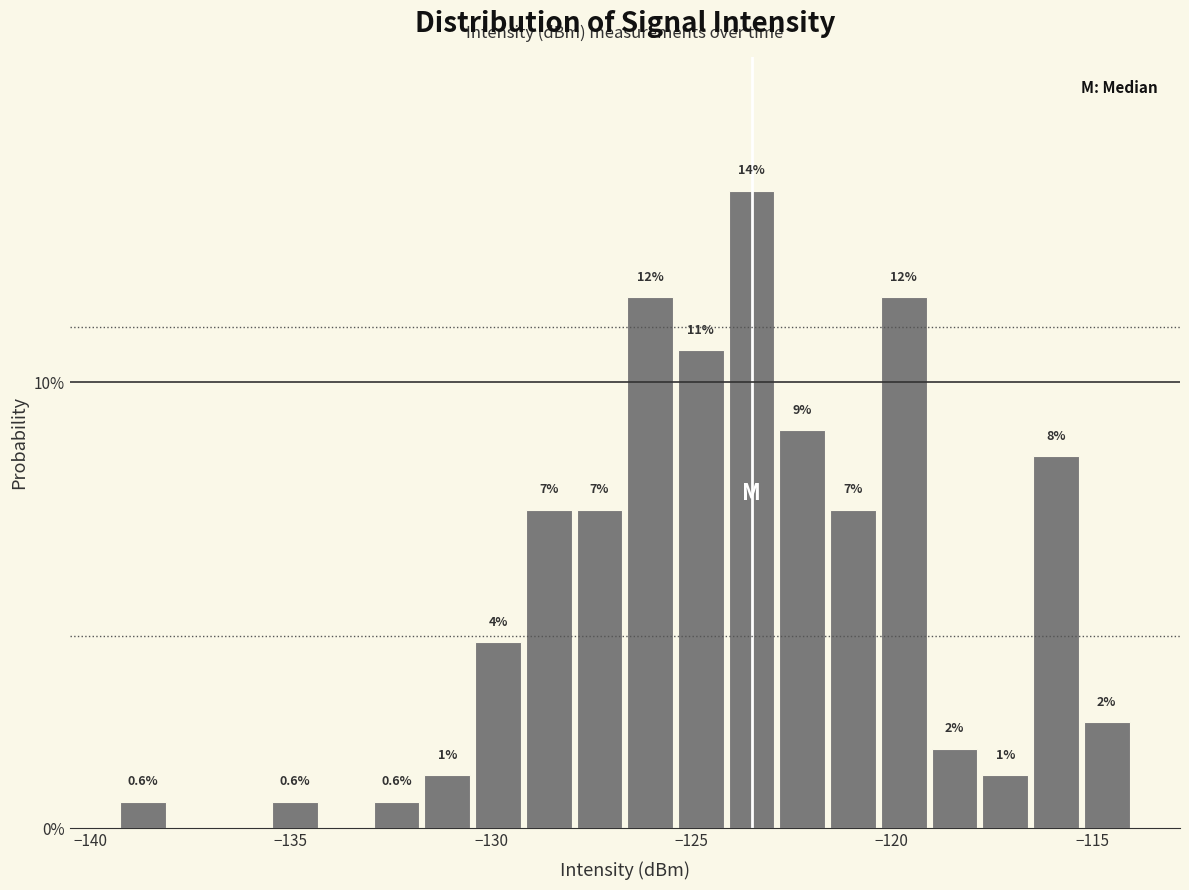

Around what value on the x-axis is the tallest bar? Give the approximate position of its centre, as read against the axis.

-123.5